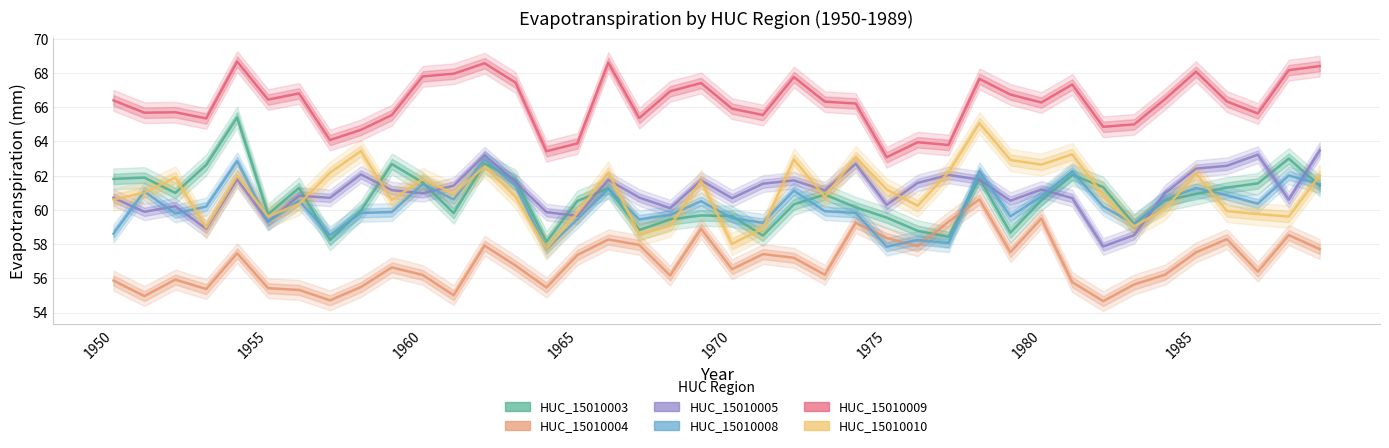

Is it true that HUC_15010008 equals 106.3 at 16?

False